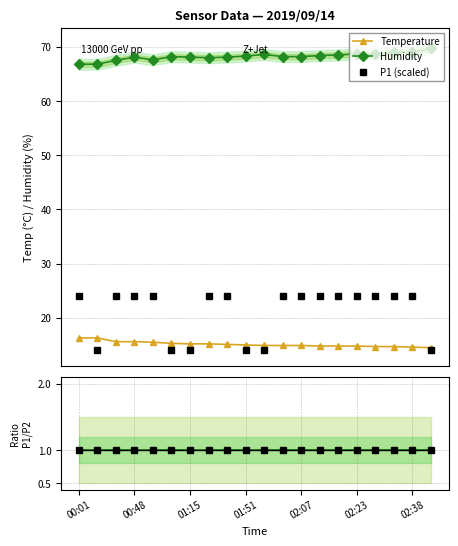

What position from the left is 17?

18